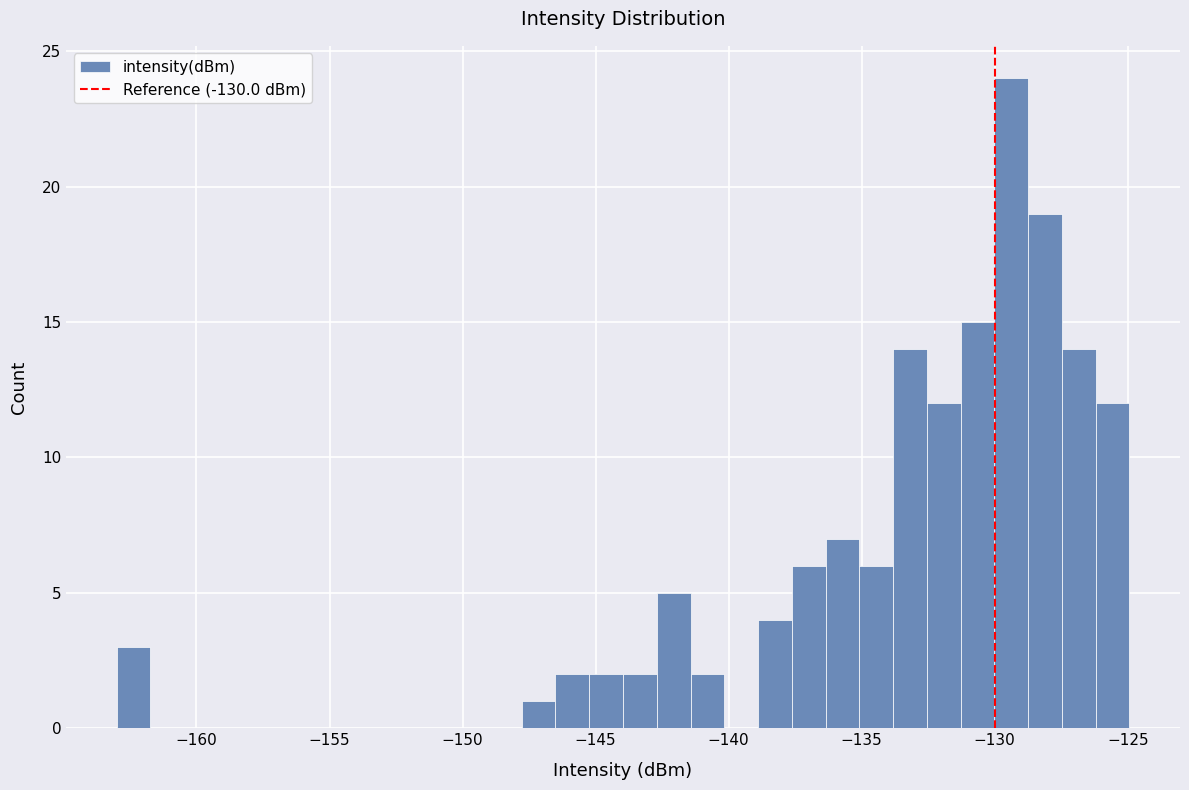

Around what value on the x-axis is the tallest bar? Give the approximate position of its centre, as read against the axis.

-129.5